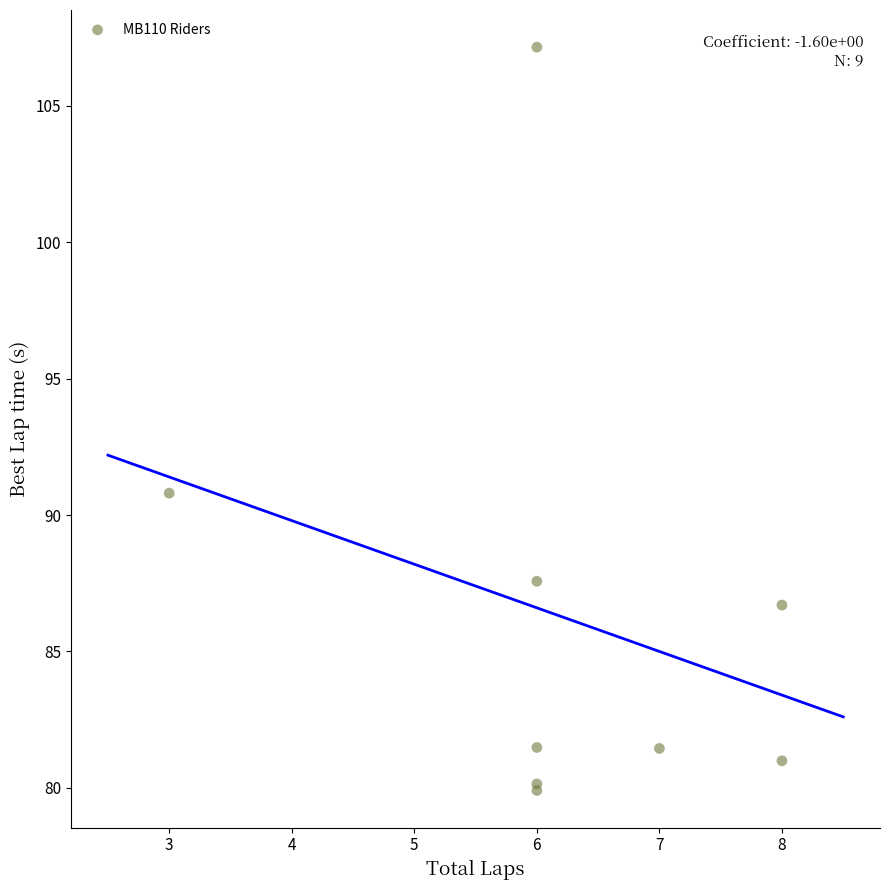

What Y value in the scatter plot is closest to 93?

90.8